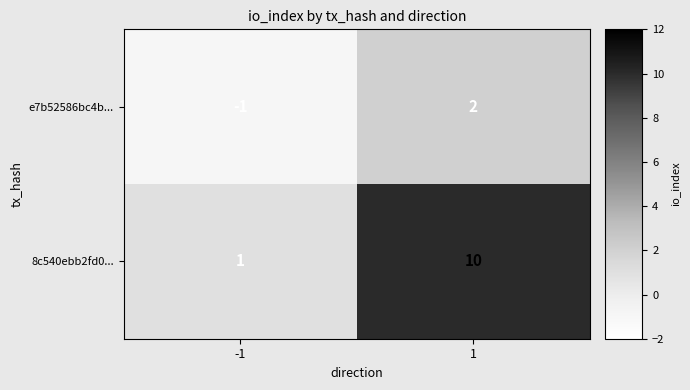

What is the minimum value shown in the chart?

-1